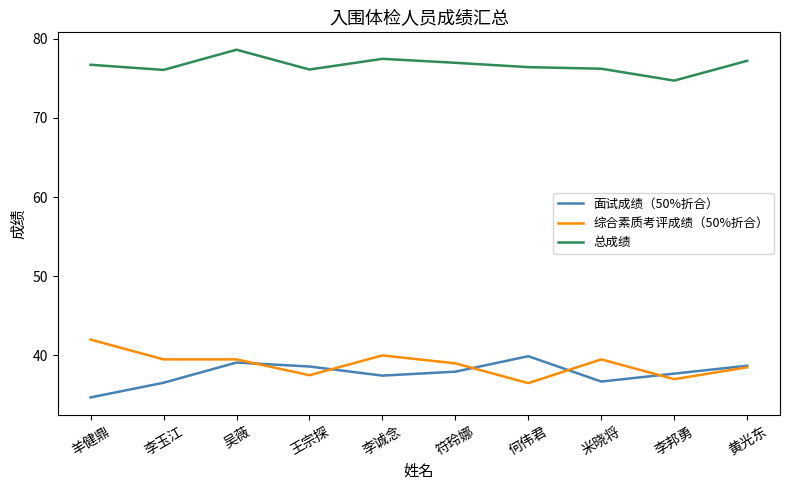

What is the difference between the highest and lowest values at 李邦勇?

37.7